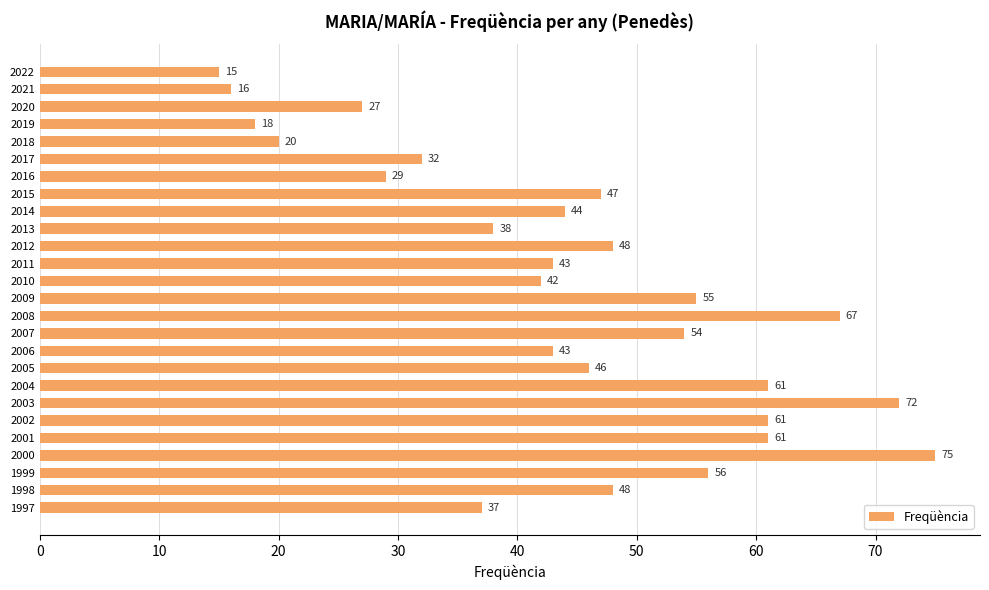

Reading bottom to top, transcribe all the data shown in this chart.

1997=37	1998=48	1999=56	2000=75	2001=61	2002=61	2003=72	2004=61	2005=46	2006=43	2007=54	2008=67	2009=55	2010=42	2011=43	2012=48	2013=38	2014=44	2015=47	2016=29	2017=32	2018=20	2019=18	2020=27	2021=16	2022=15